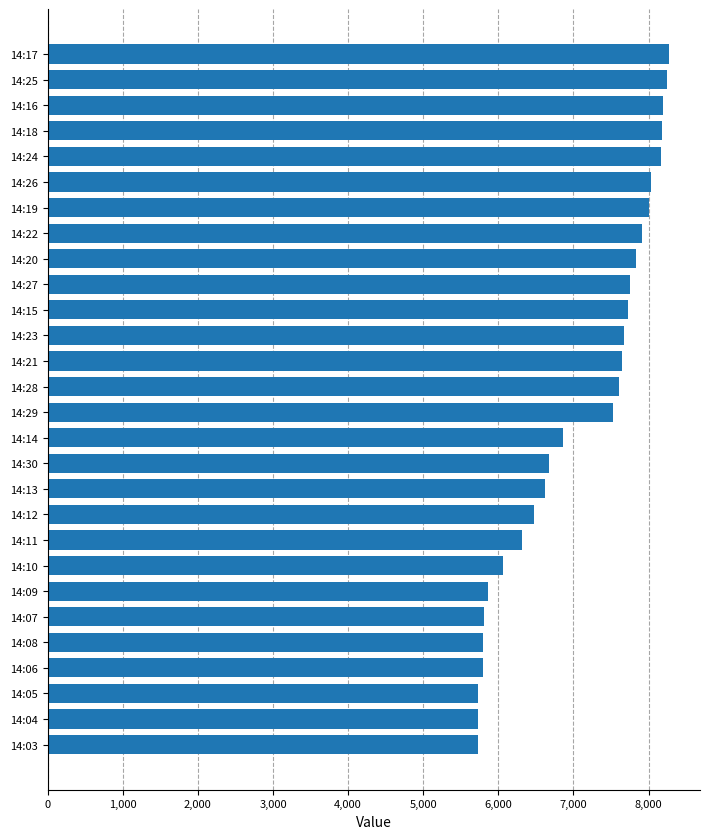

Which has a higher value, 14:03 or 14:24?

14:24